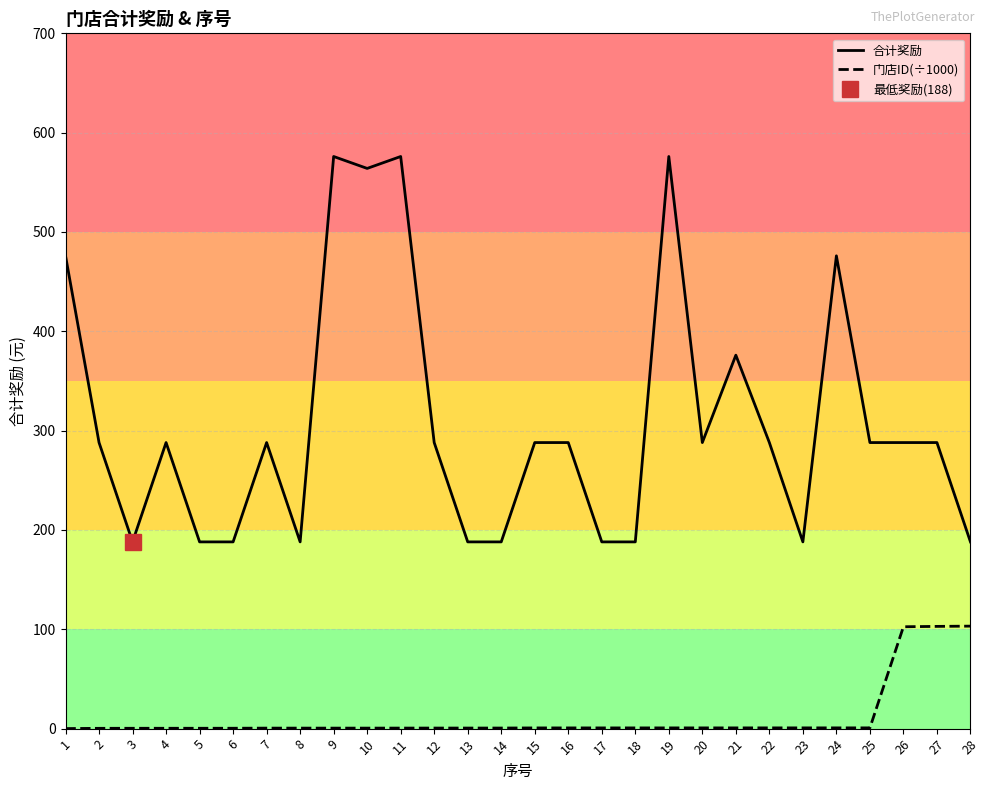

At how many categories does at least one series exceed 190?

18